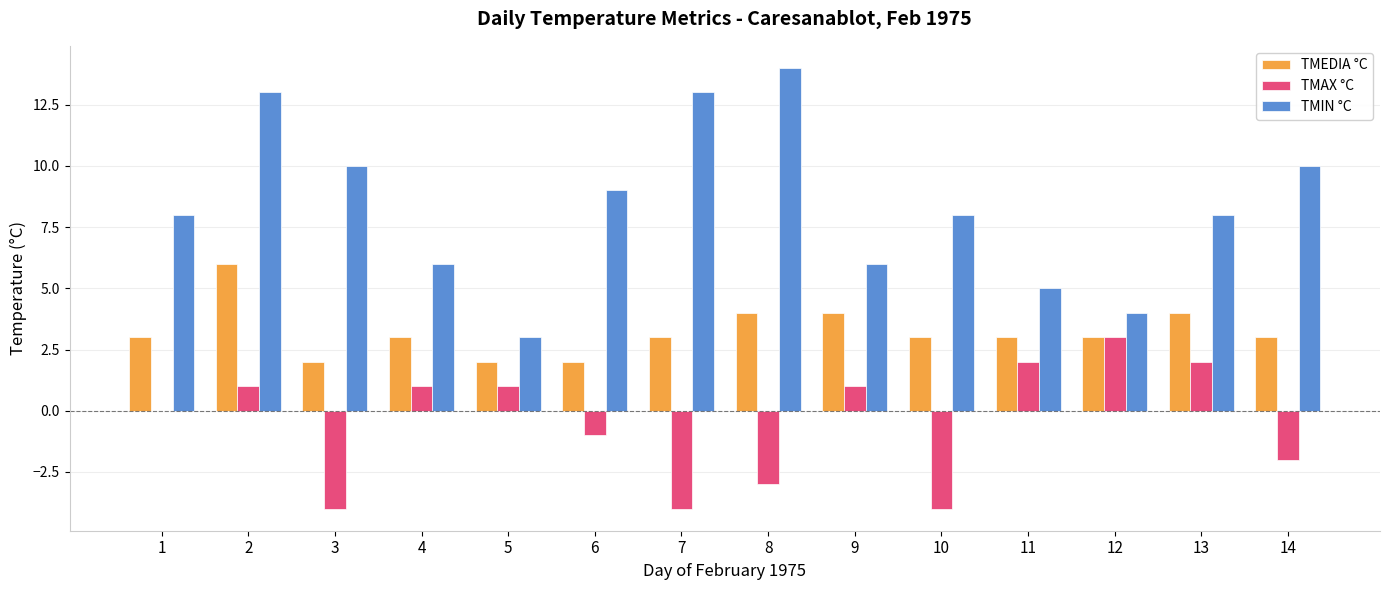

How many groups of bars are there?

14